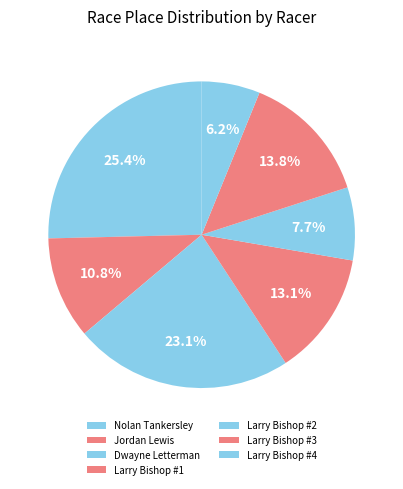

Count the number of slices in the pie.

7